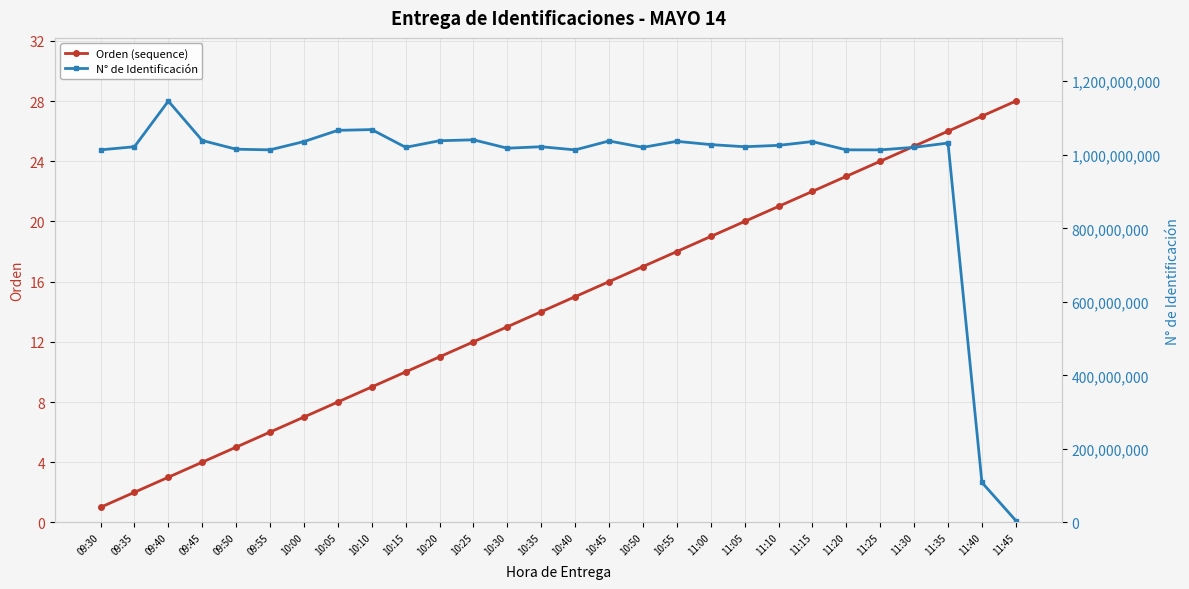

Where does the Orden (sequence) series first go above 15?

10:45